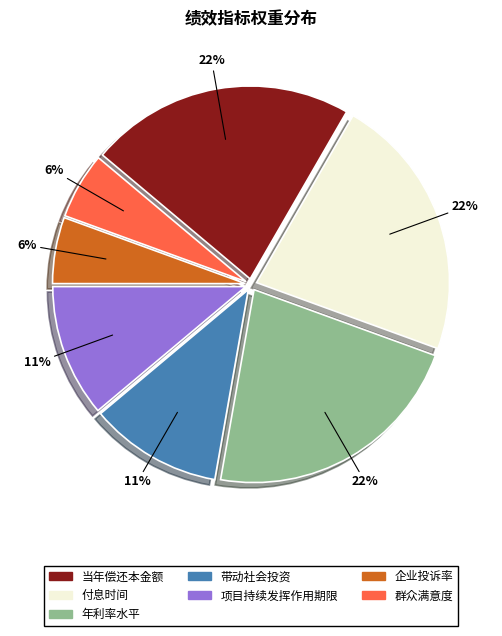

How many segments does this pie chart have?

7